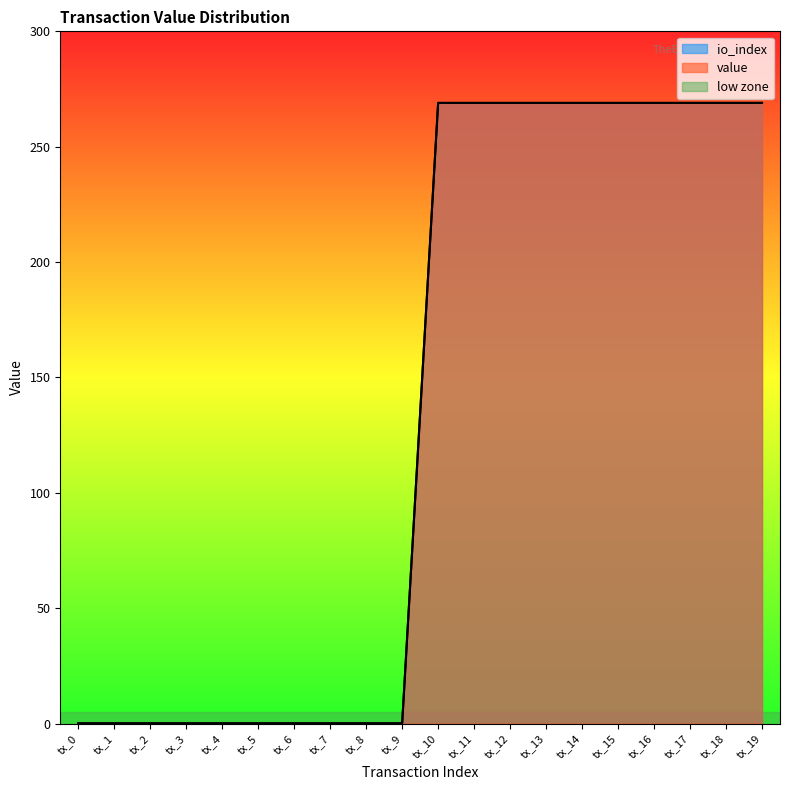

Between tx_19 and tx_9, which is larger?

tx_19